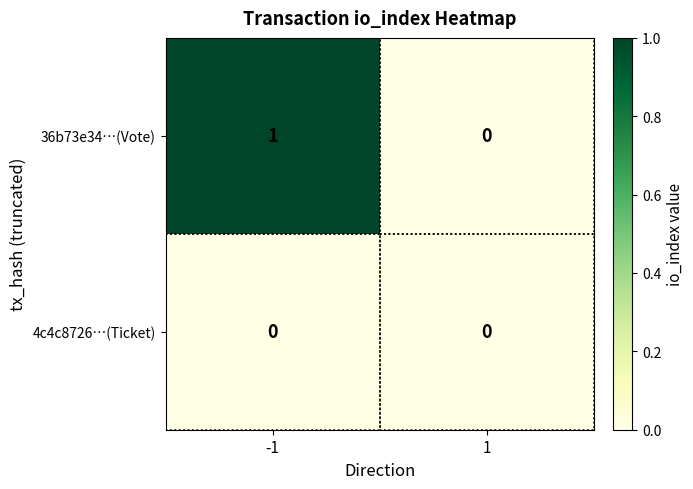

The 4c4c8726…(Ticket) series shows 0 at 1. True or false?

True